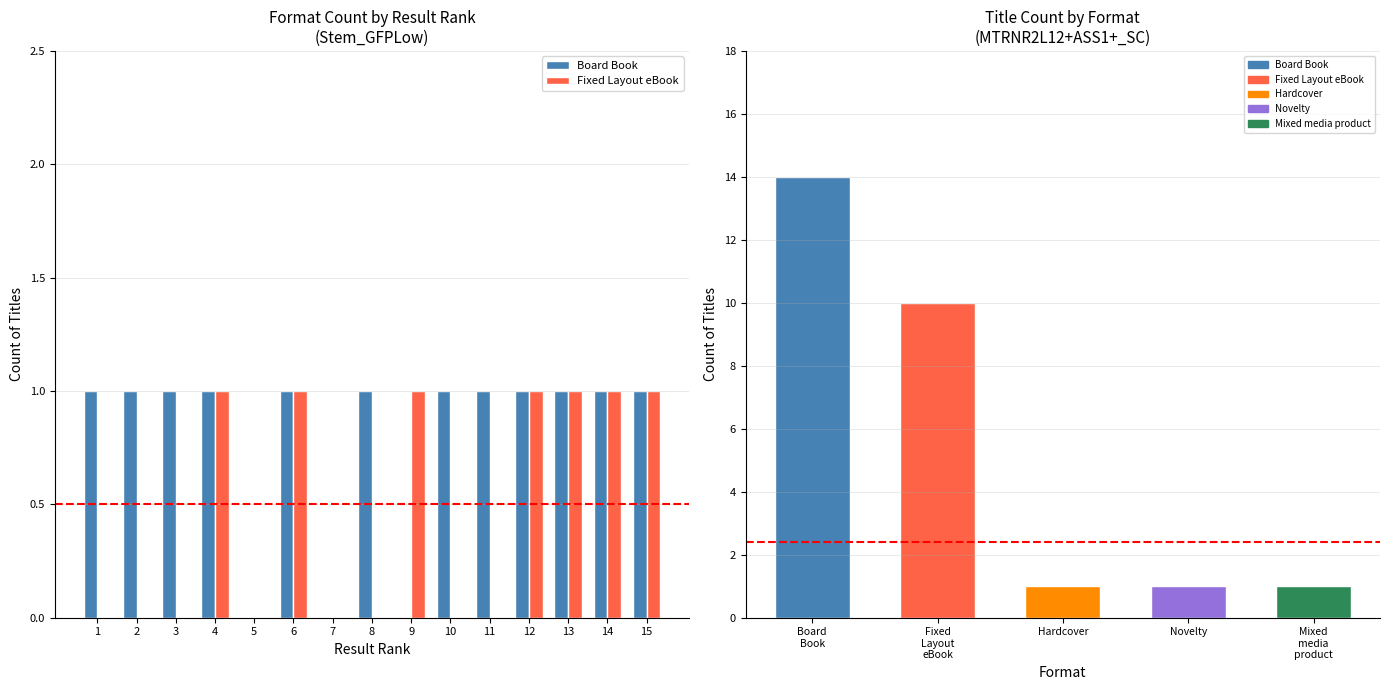

Rank the categories by value from lowest to highest.

Hardcover, Novelty, Mixed media product, Fixed Layout eBook, Board Book